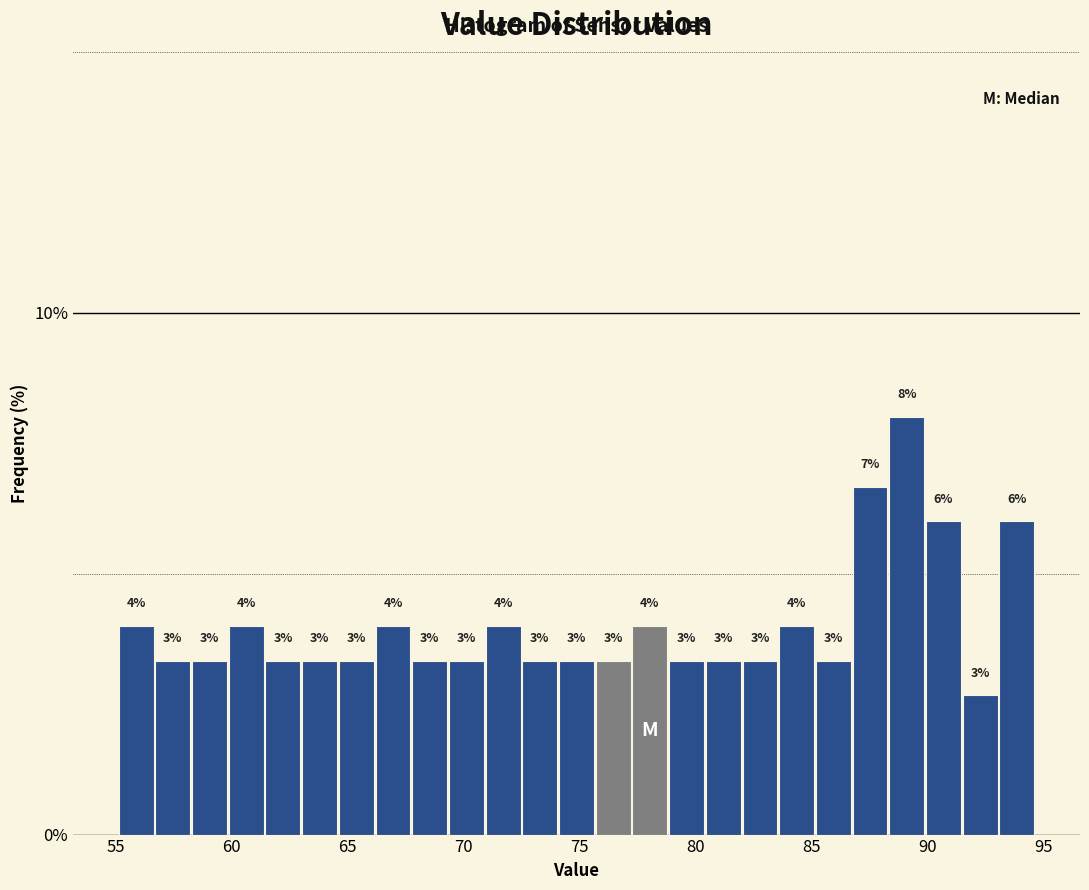

Around what value on the x-axis is the tallest bar? Give the approximate position of its centre, as read against the axis.

89.0